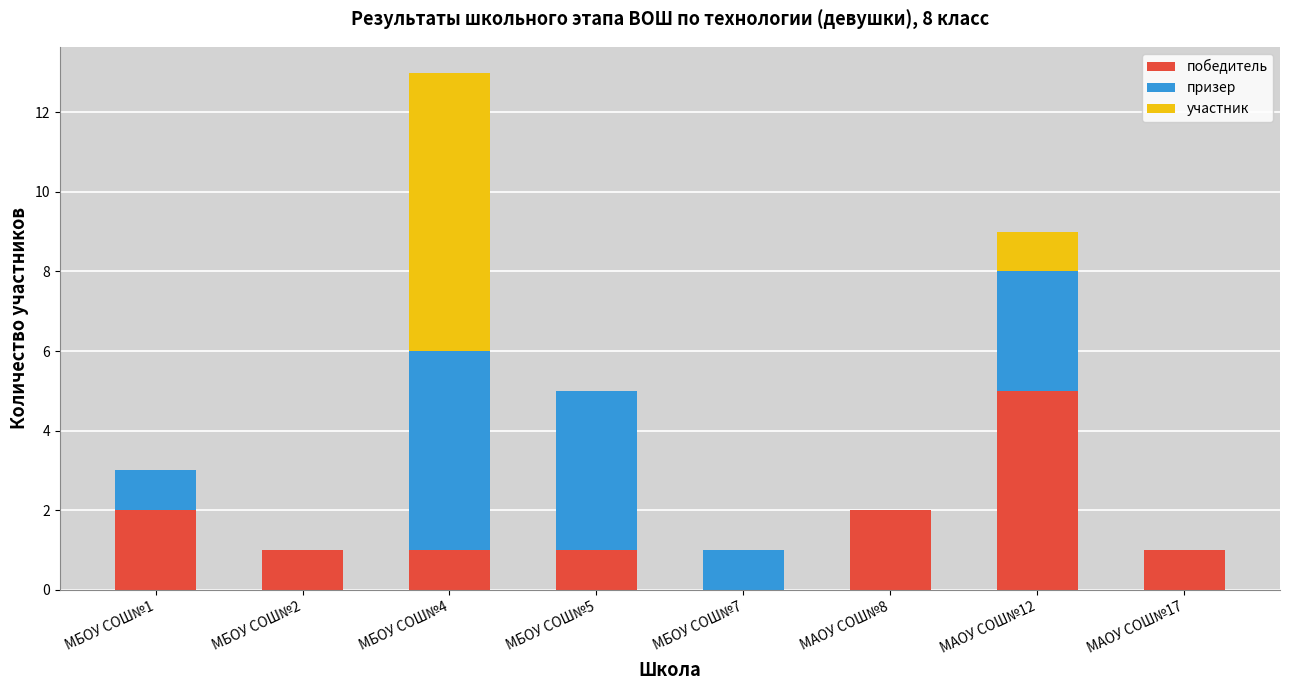

Is it true that победитель equals 0 at МБОУ СОШ№7?

True